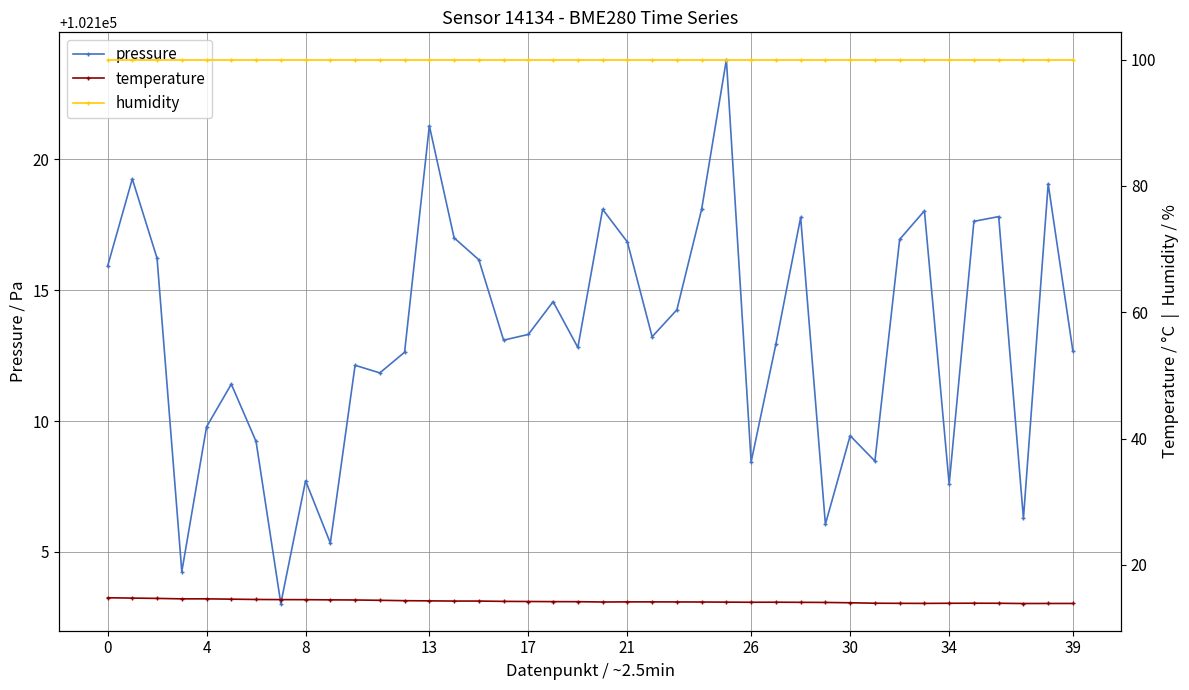

Is it true that temperature equals 7.7 at 14?

False